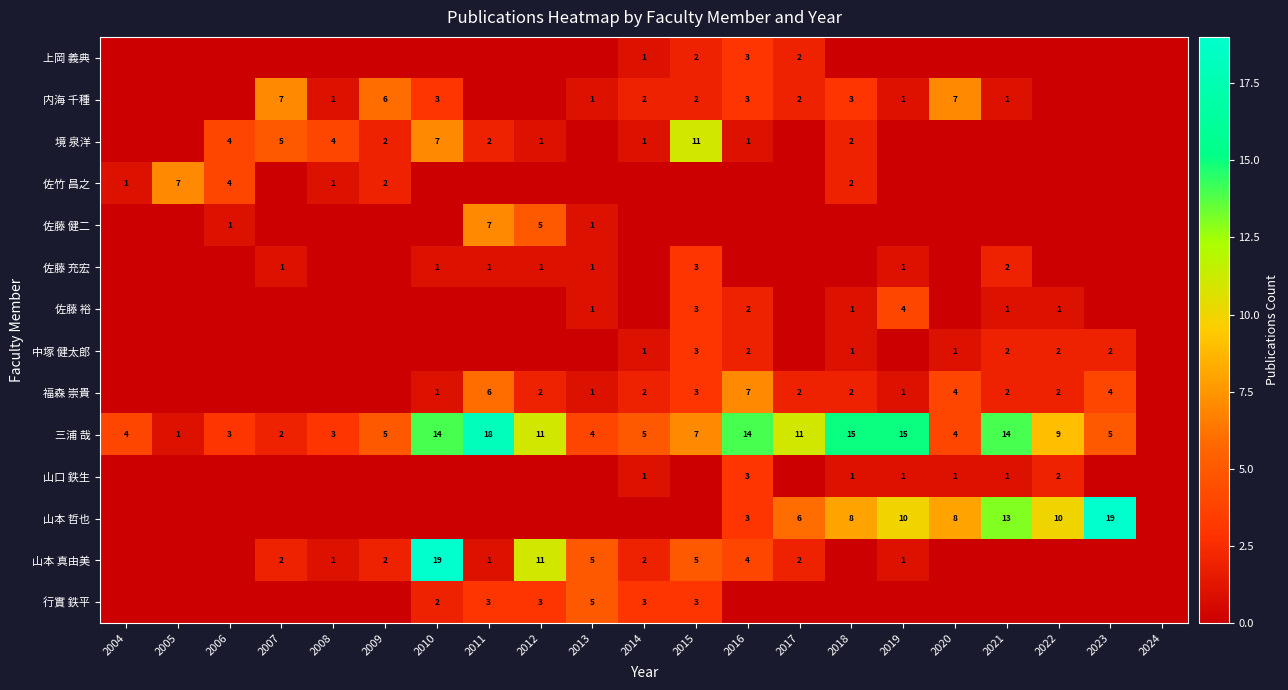

Is it true that 中塚 健太郎 equals 2 at 2020?

False